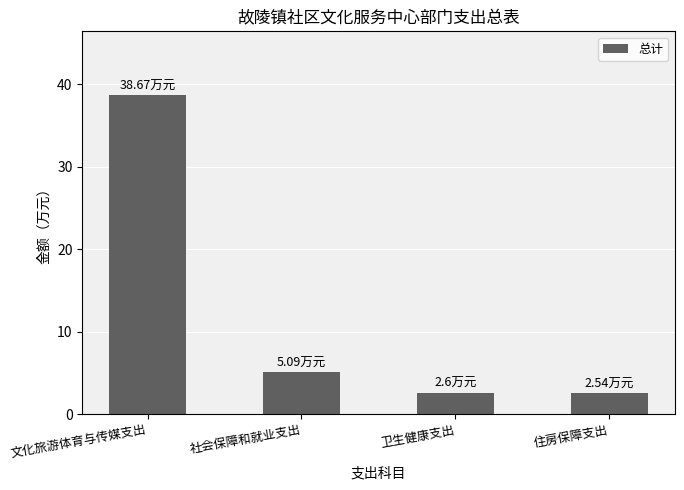

The value at 文化旅游体育与传媒支出 is 38.7. True or false?

True